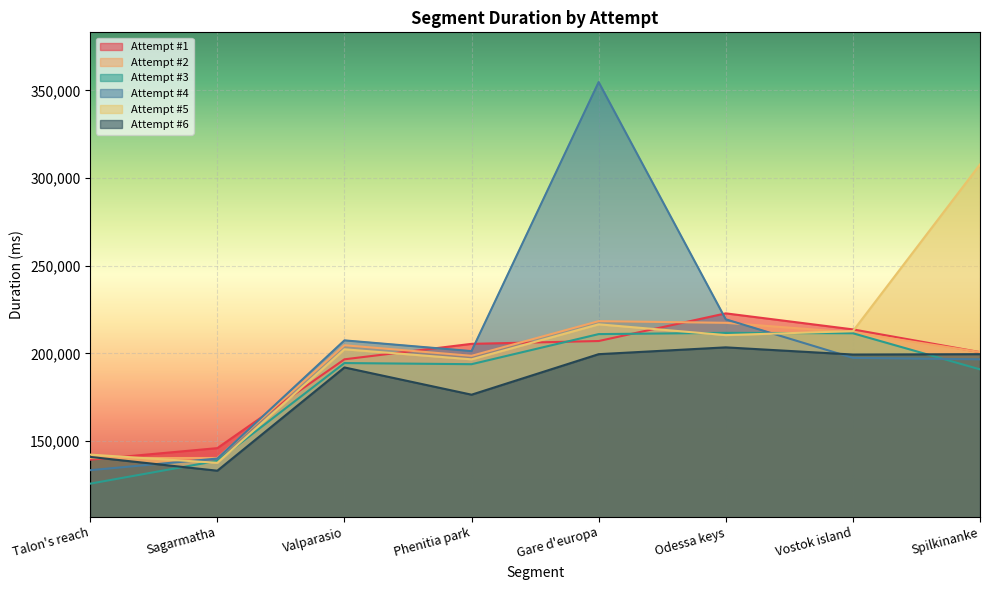

What is the maximum value for Attempt #3?

211740